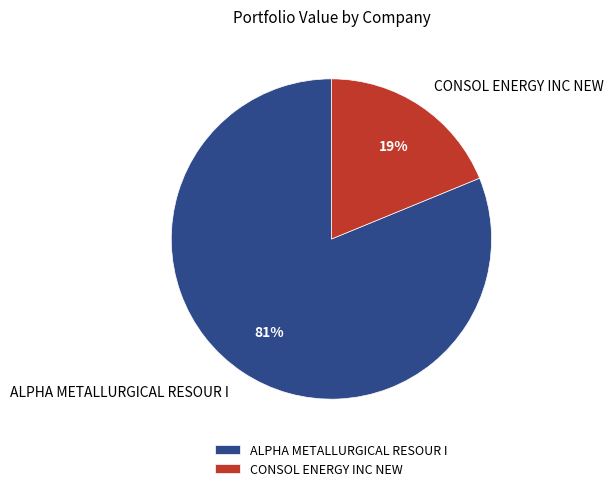

What is the ratio of the value at ALPHA METALLURGICAL RESOUR I to the value at CONSOL ENERGY INC NEW?

4.3